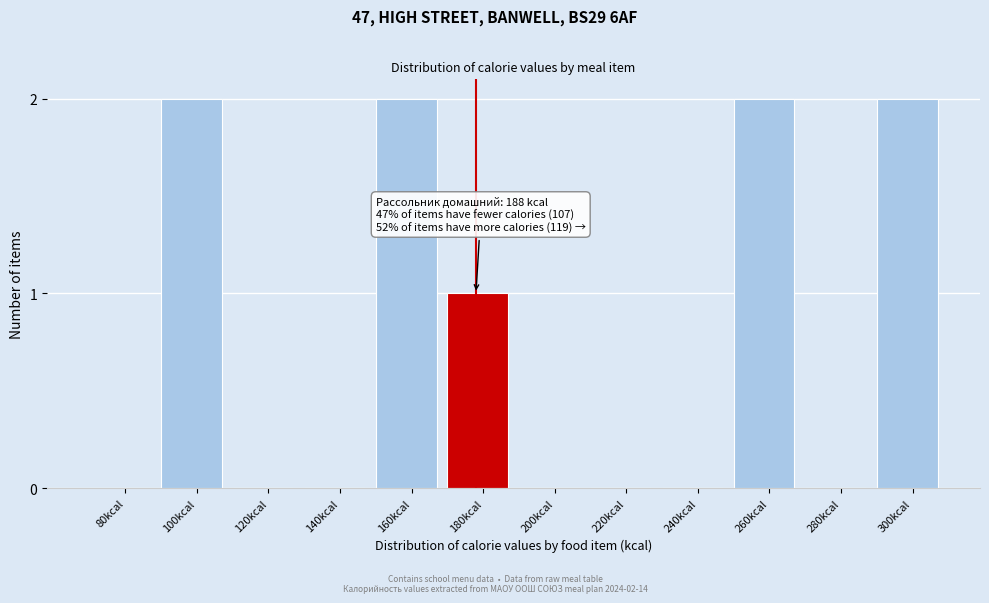

Reading left to right, list all the values displayed in this chart.

80kcal=0	100kcal=2	120kcal=0	140kcal=0	160kcal=2	180kcal=1	200kcal=0	220kcal=0	240kcal=0	260kcal=2	280kcal=0	300kcal=2